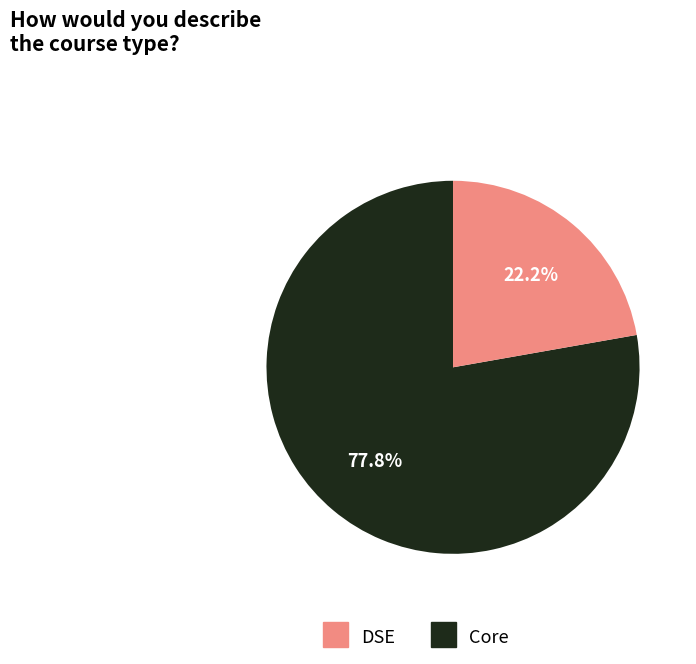

The Core slice represents 86% of the pie. True or false?

False